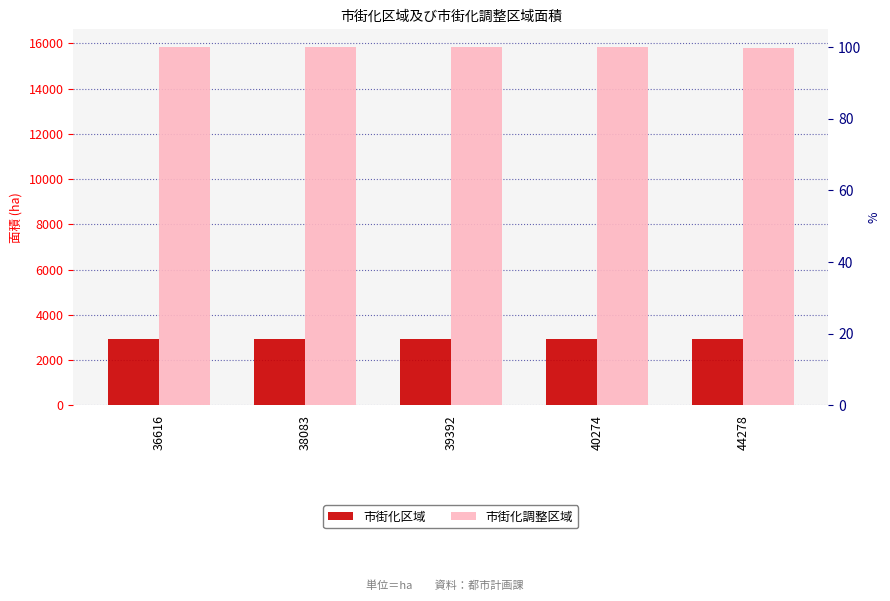

How many data points does each series have?

5